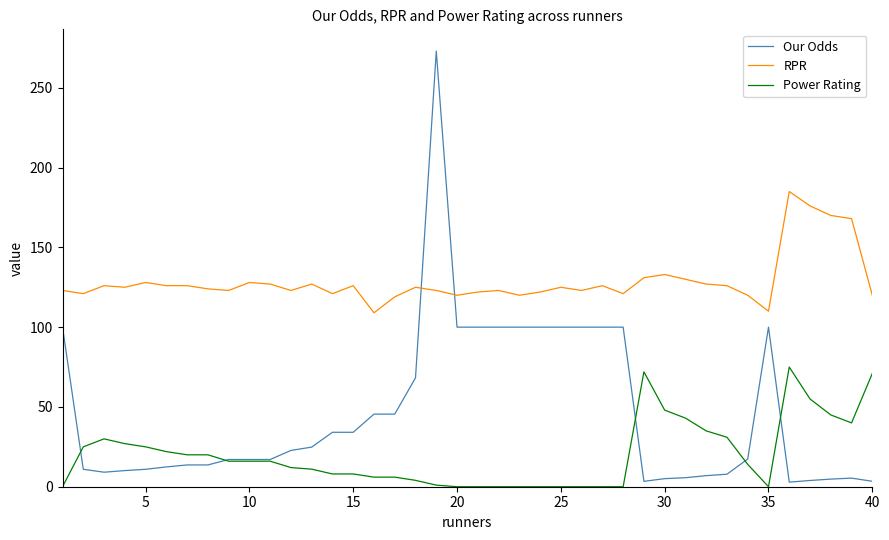

Which series has the widest spread of values?

Our Odds